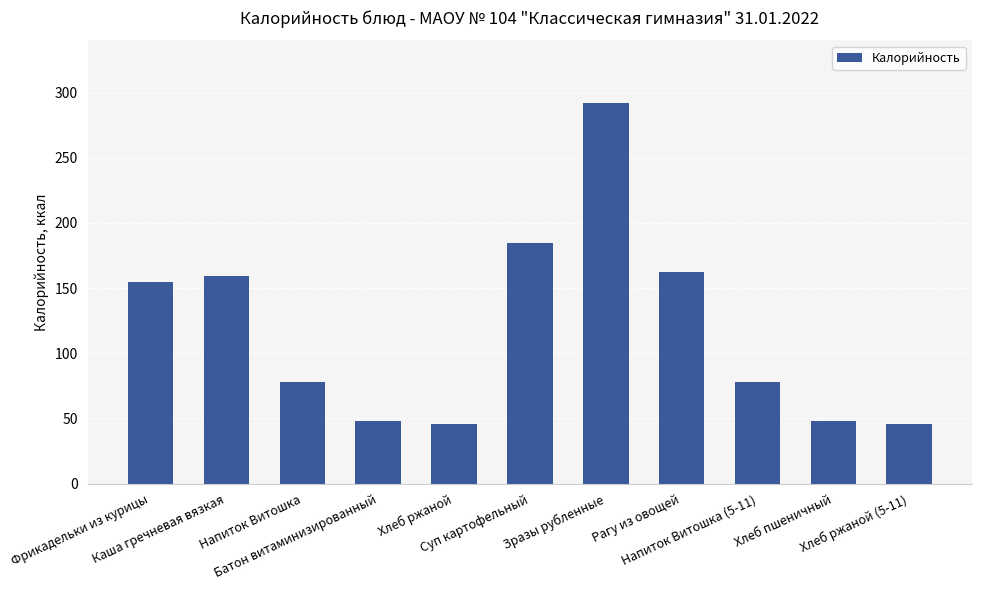

Reading left to right, list all the values displayed in this chart.

154.8	158.9	78.0	48.0	46.0	184.9	291.9	162.6	78.0	48.0	46.0